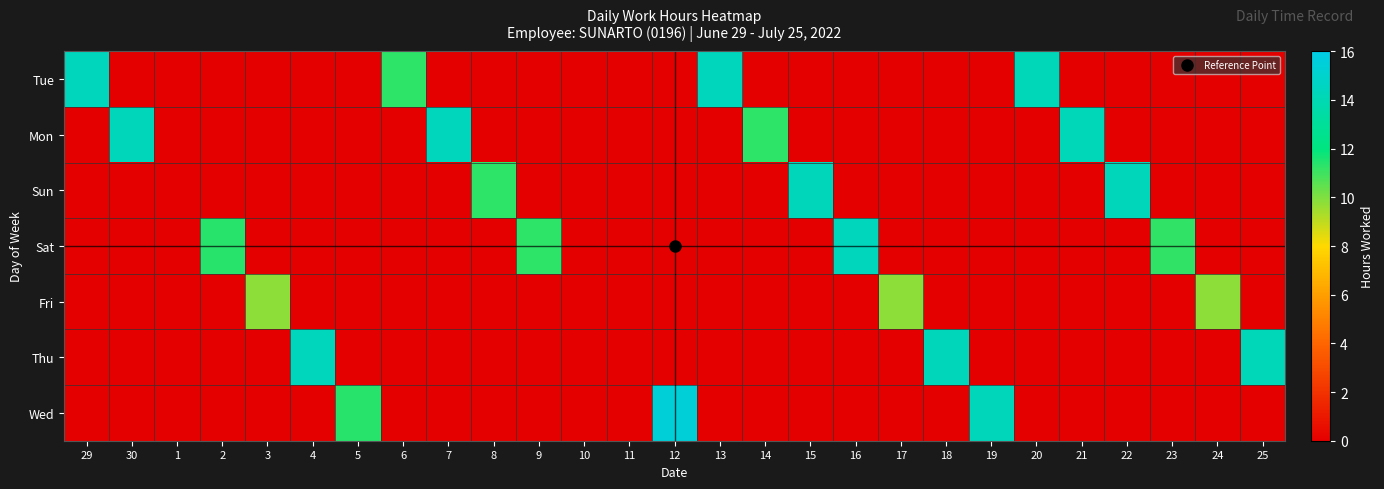

What is the difference between the highest and lowest values at 29?

14.3